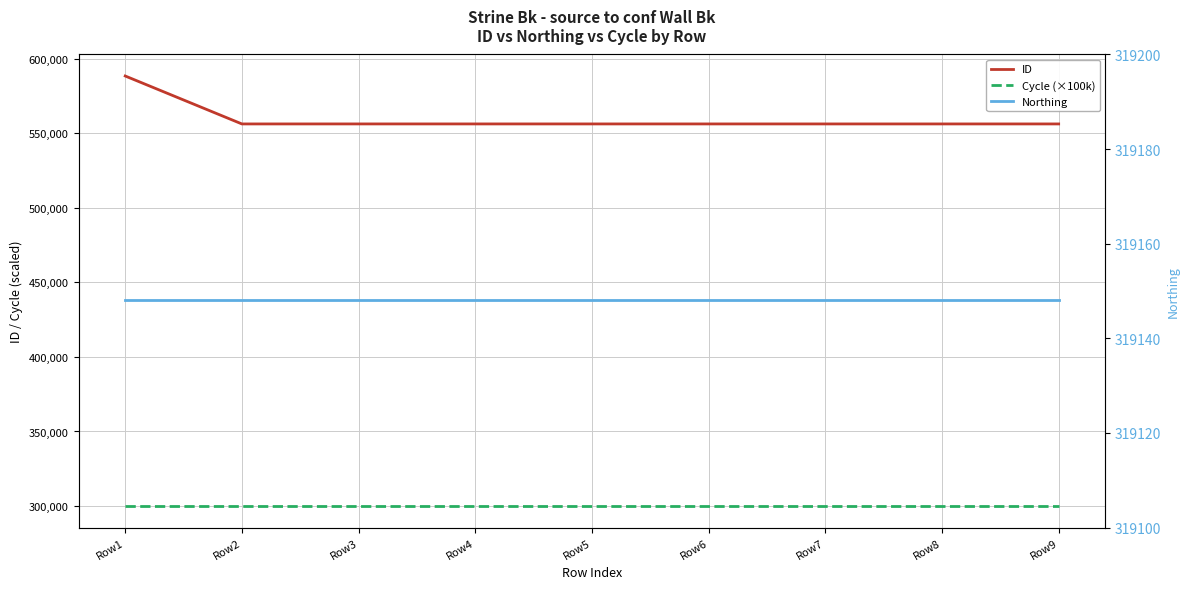

What is the average value of the Cycle (×100k) series?

300000